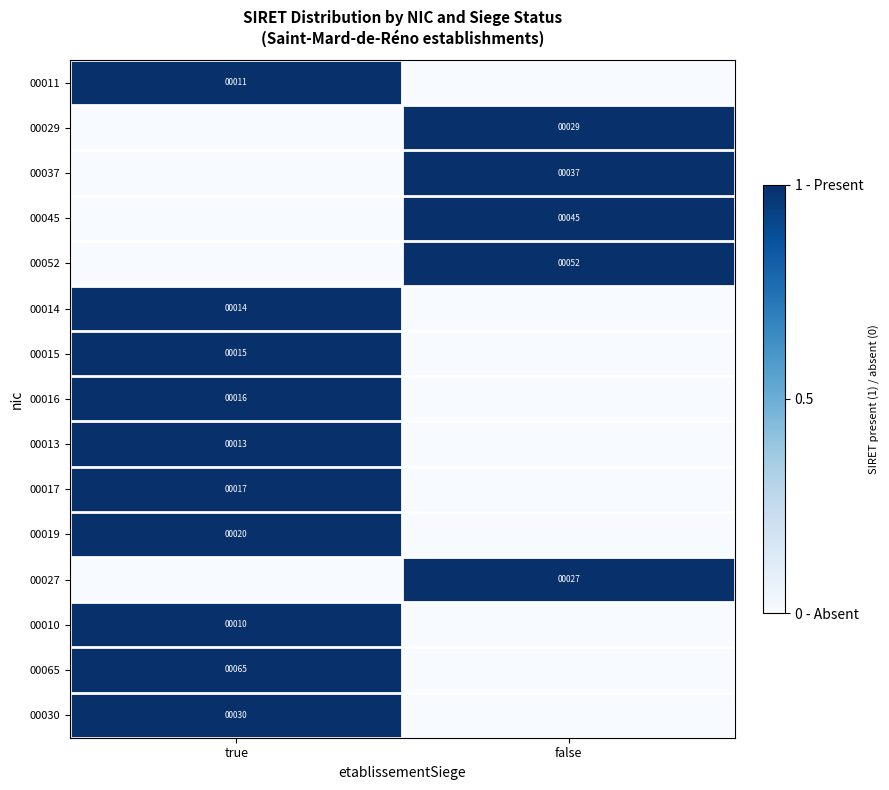

True or false: 00017 has a value of 29 at true.

False